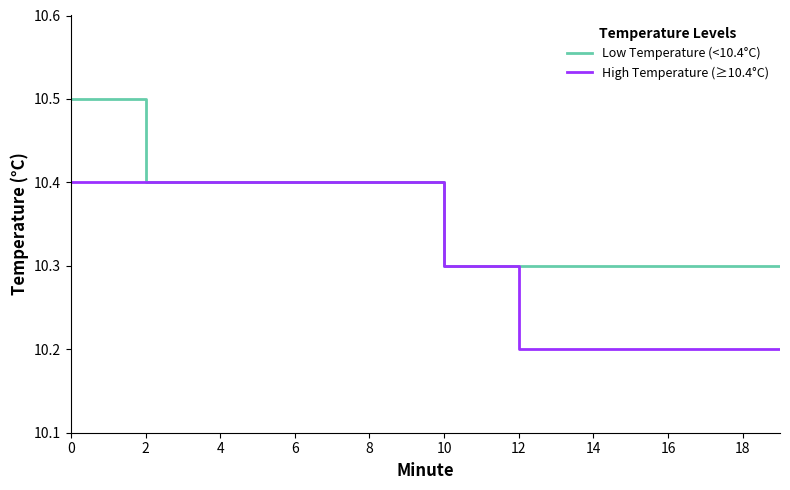

How many categories are shown in the chart?

20